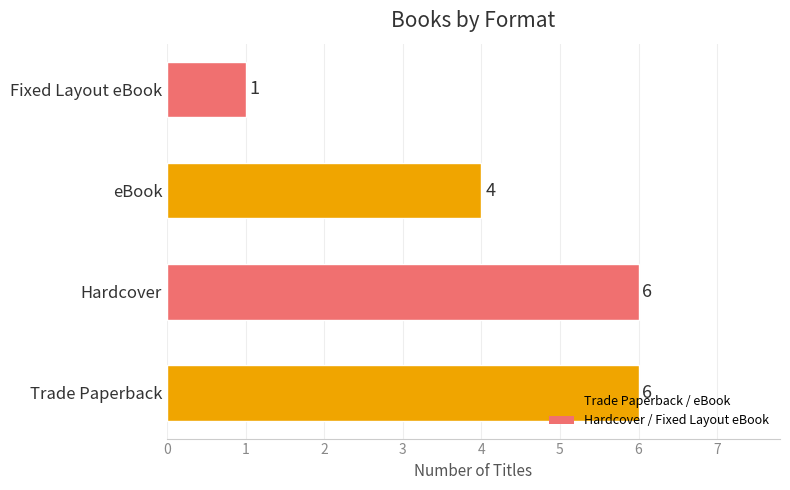

What is the minimum value shown in the chart?

1